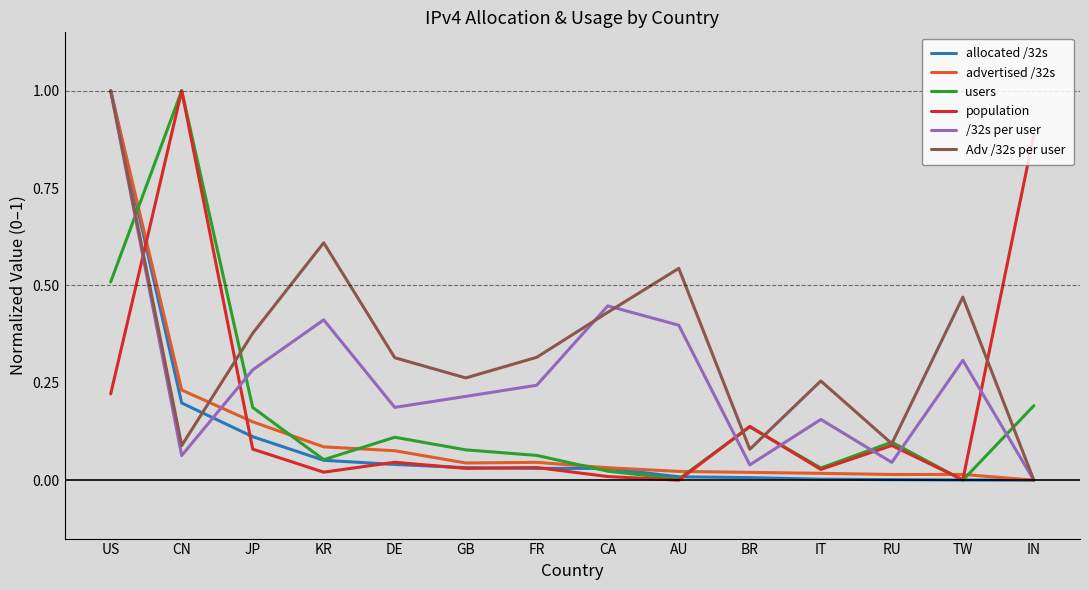

Which series changed the most between US and DE?

allocated /32s